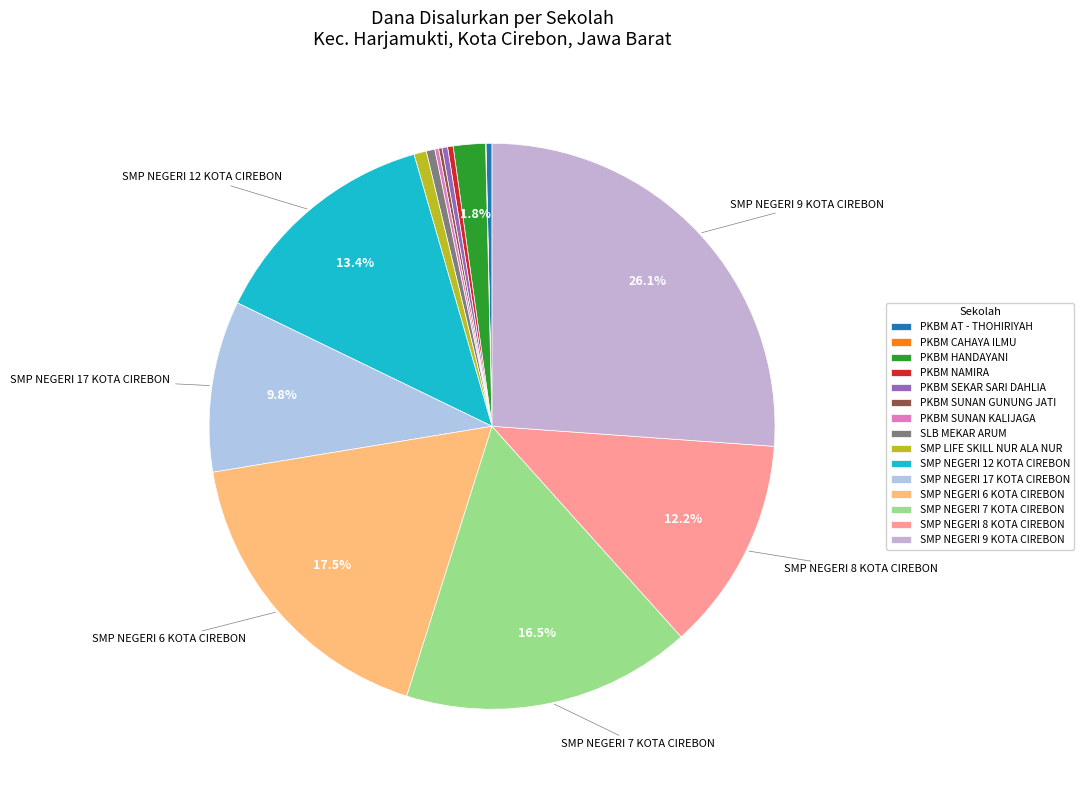

Which slice is the smallest?

PKBM CAHAYA ILMU